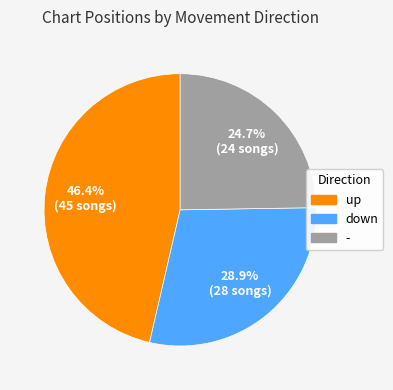

How many segments does this pie chart have?

3